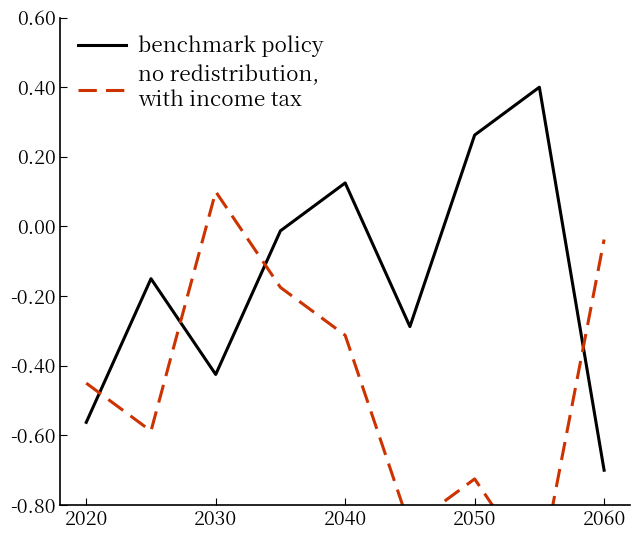

At which label does benchmark policy reach its minimum?

2060